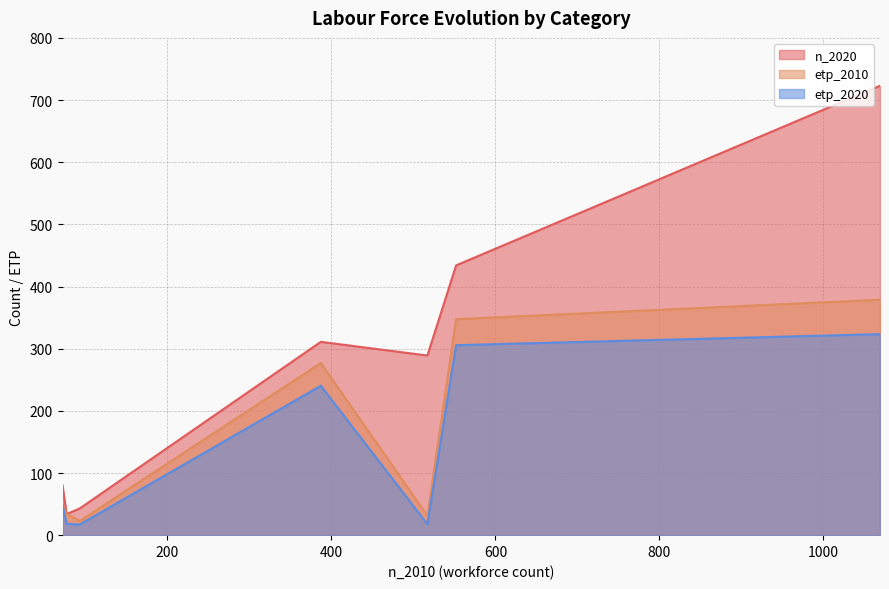

How many categories are shown in the chart?

7